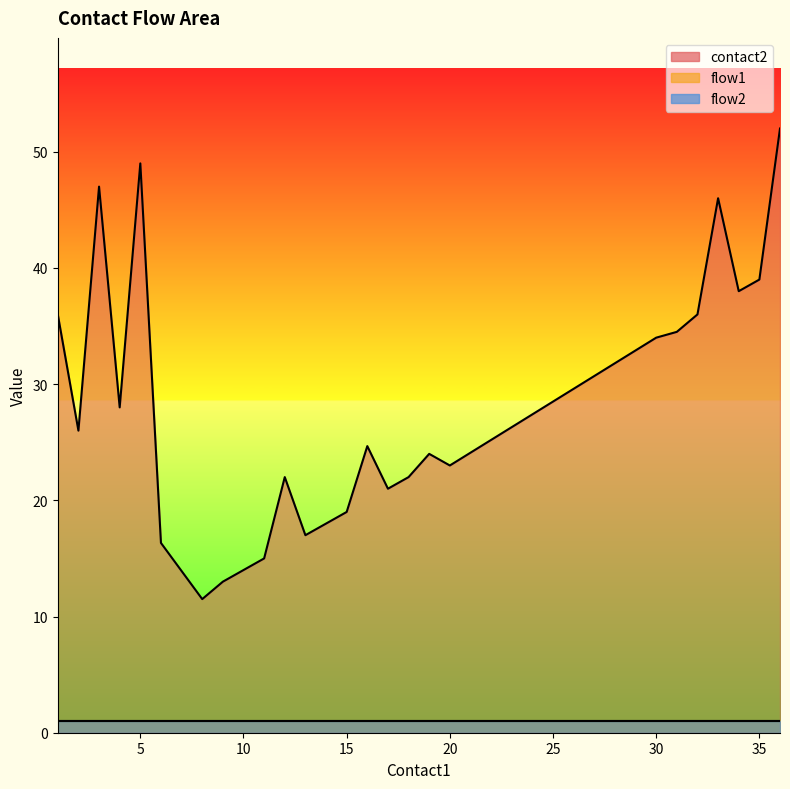

Is it true that flow2 equals 1 at 20?

True